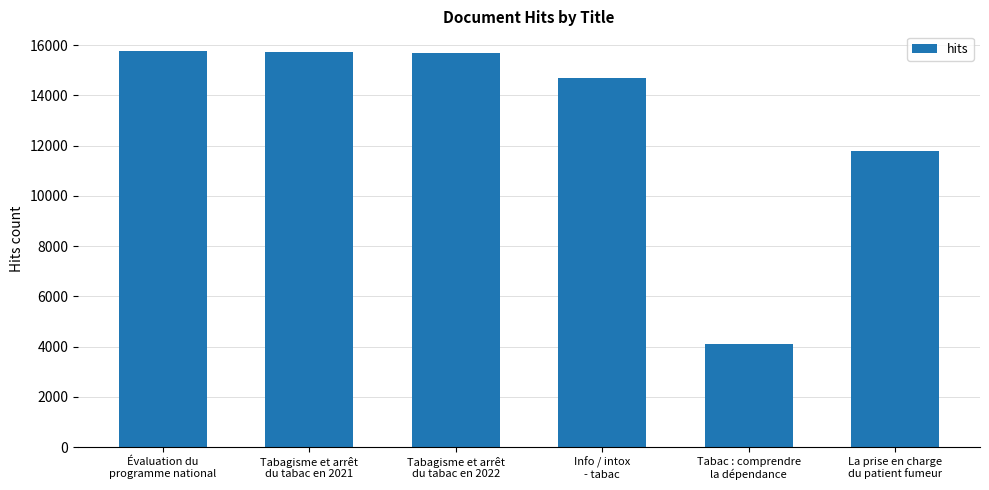

What is the change in value from Tabagisme et arrêt
du tabac en 2021 to Tabac : comprendre
la dépendance?

-11656